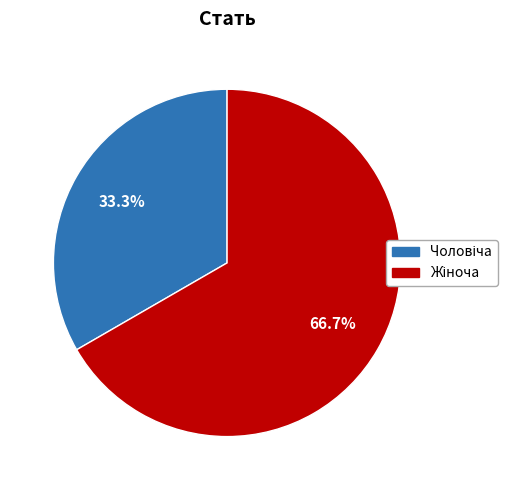

Is there a majority slice in this chart?

Yes